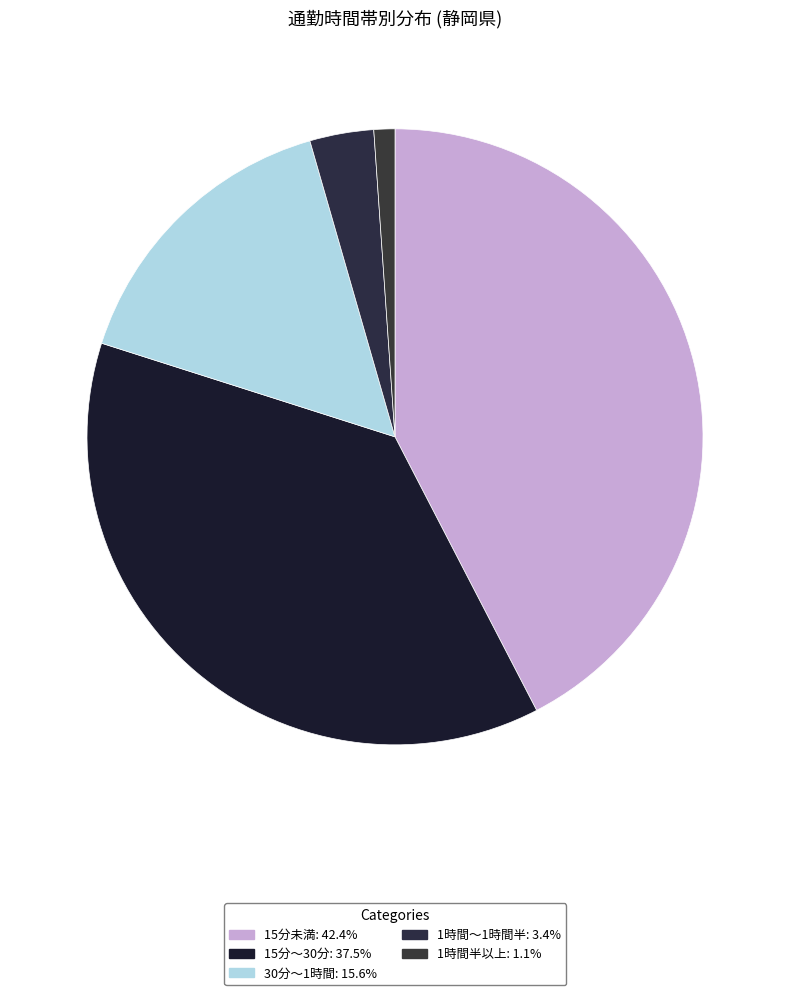

Count the number of slices in the pie.

5